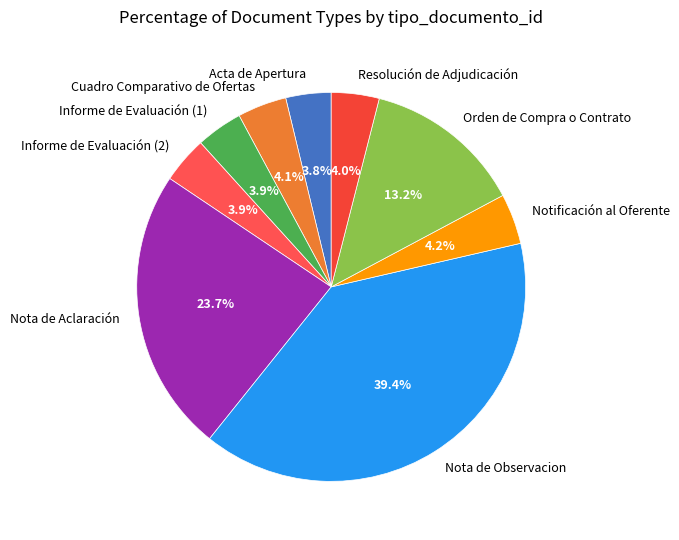

Is there any slice that represents more than half of the pie?

No